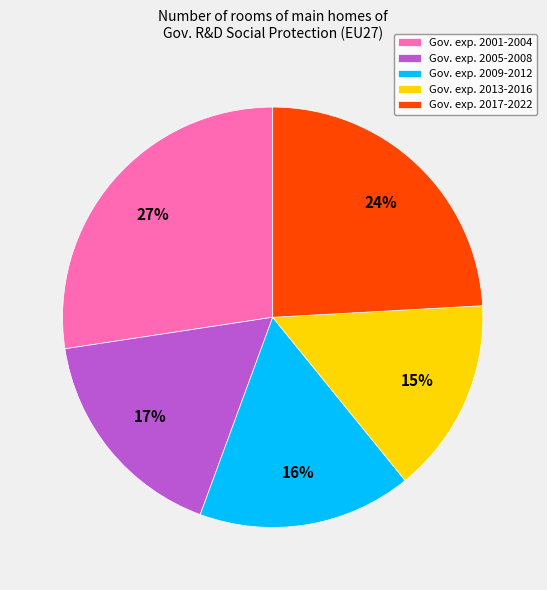

How many segments does this pie chart have?

5